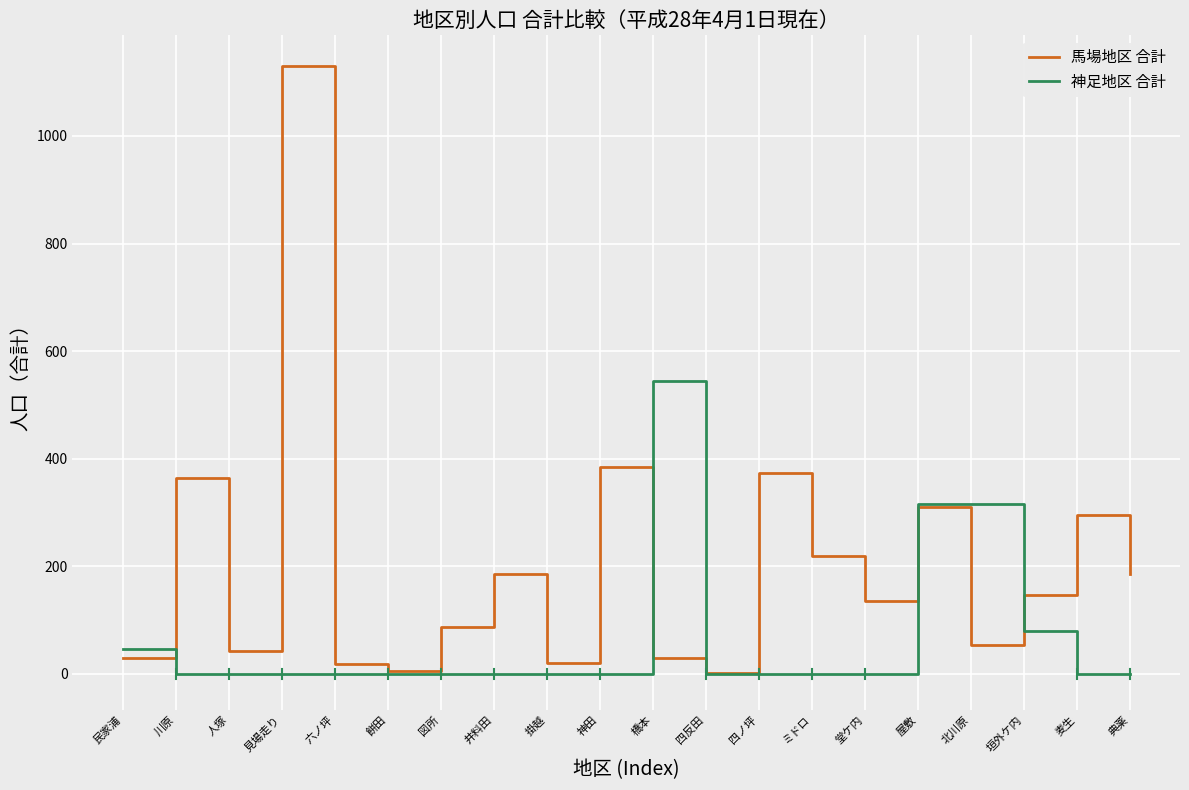

True or false: 神足地区 合計 has a value of 411 at 屋敷.

False